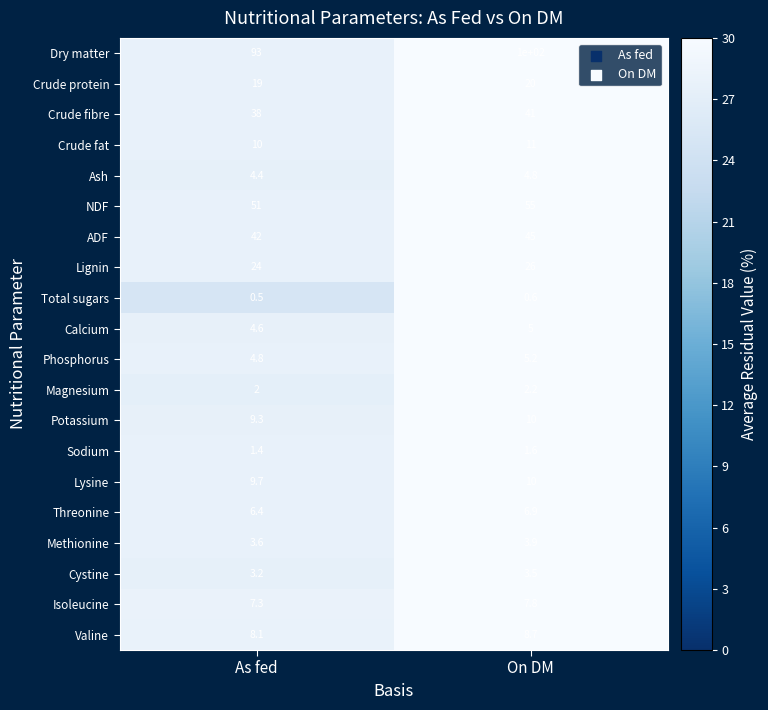

What is the difference between the maximum and minimum values in the Crude fibre series?

3.0